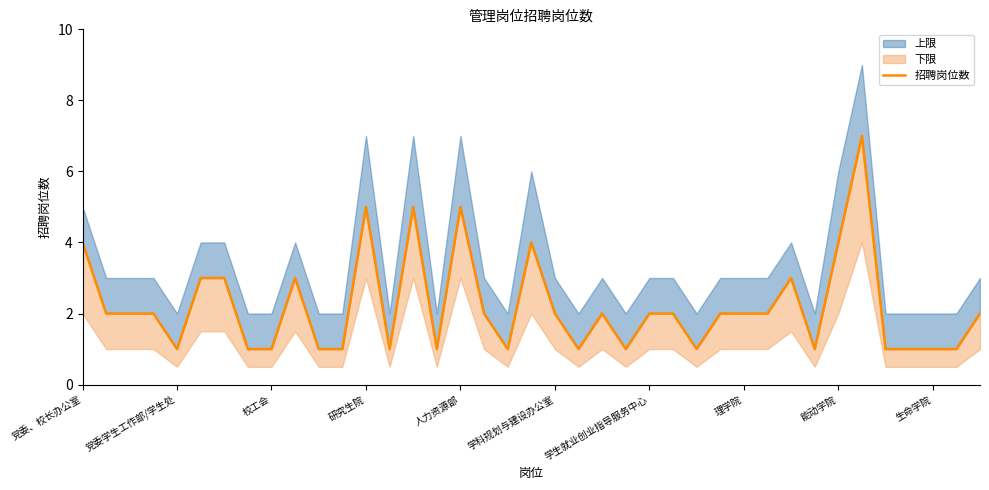

What is the label of the 39th point from the right?

党委、校长办公室